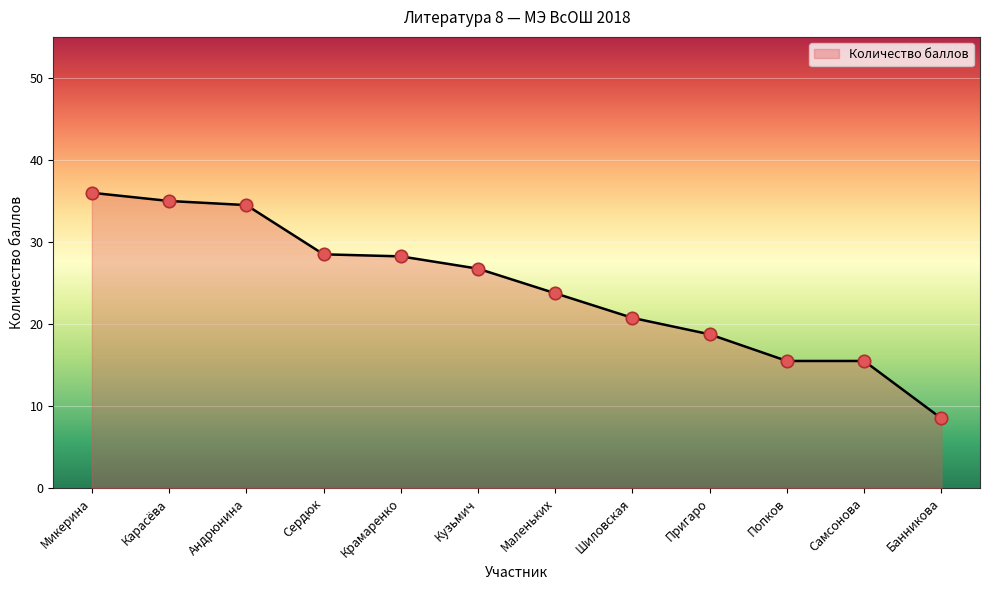

What is the change in value from Крамаренко to Кузьмич?

-1.5